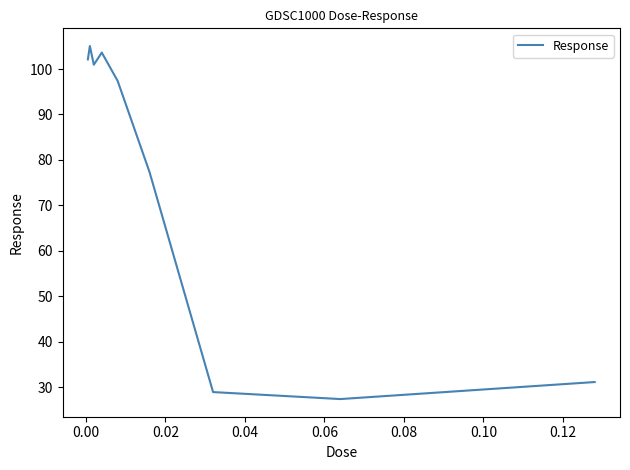

What is the maximum value shown in the chart?

105.1